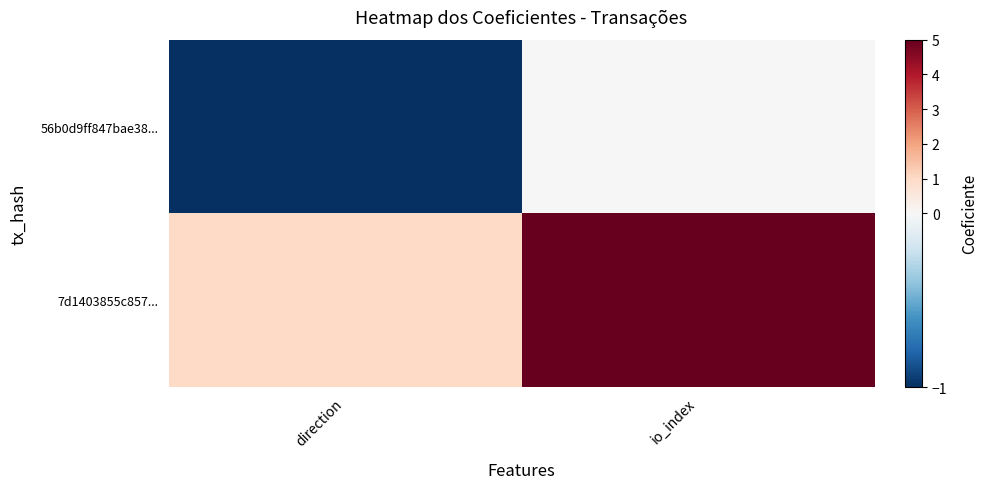

Which series has the largest range (max minus min)?

7d1403855c857...